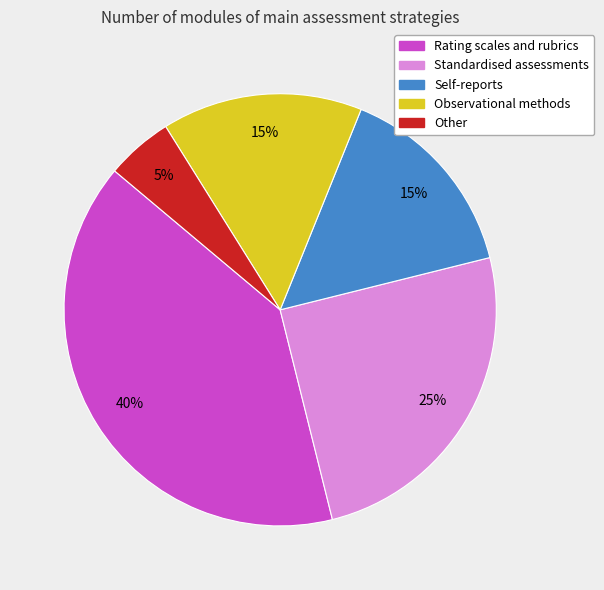

Is the sum of Self-reports and Standardised assessments greater than half?

No